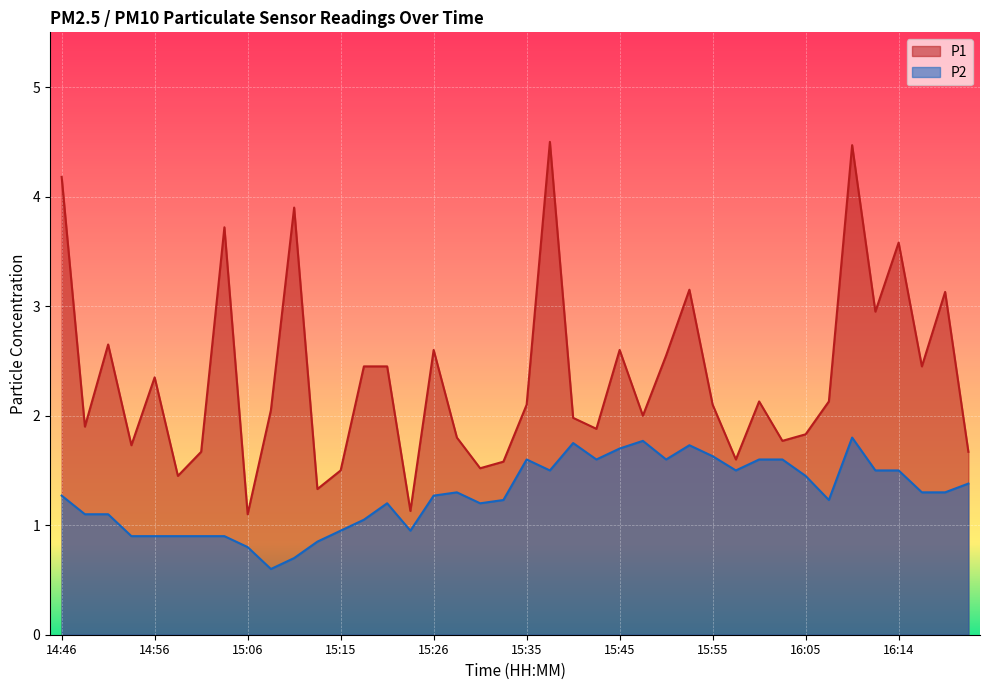

Rank the series by their maximum value, from lowest to highest.

P2, P1